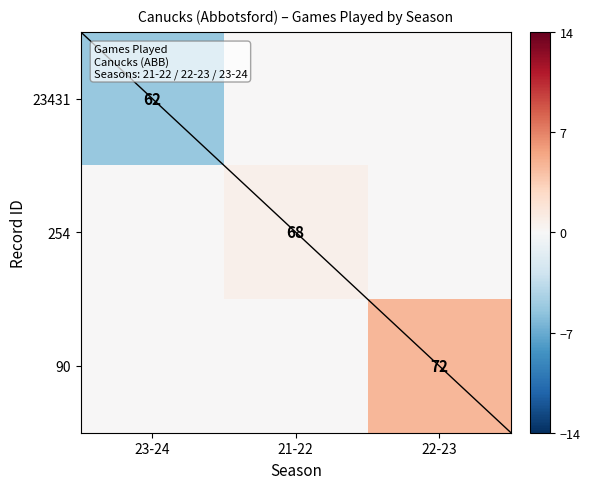

The value of 23431 at 23-24 is 62. True or false?

True